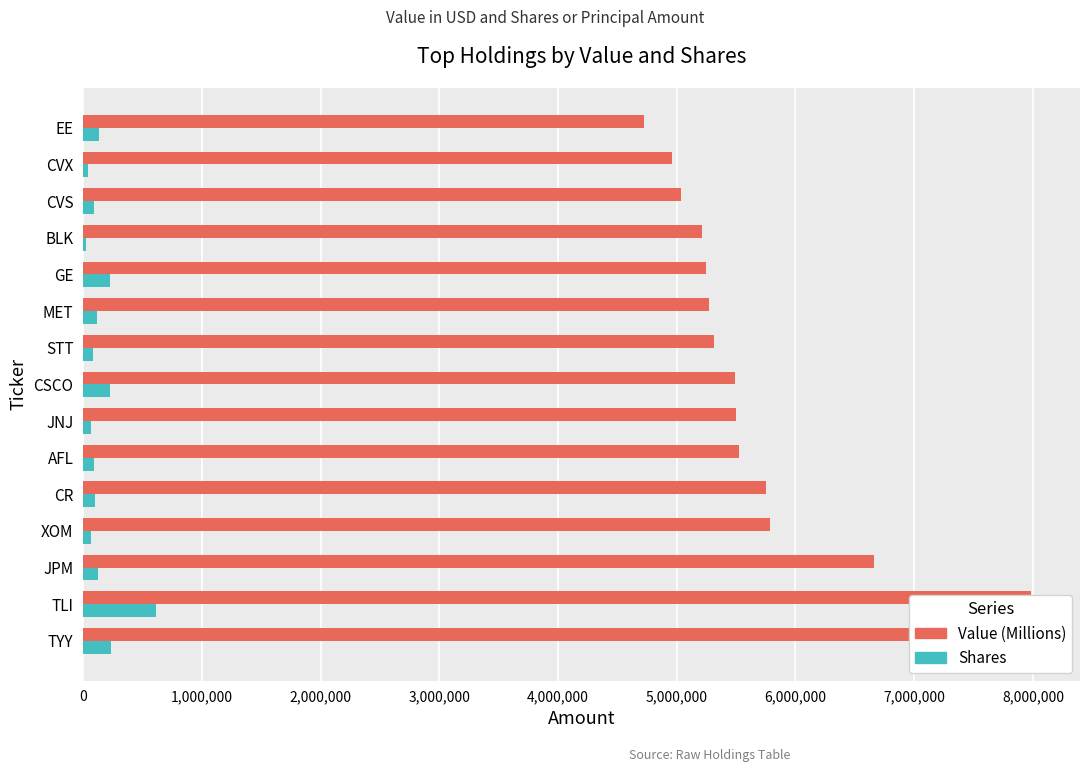

Rank the series by their average value, from highest to lowest.

Value (Millions), Shares